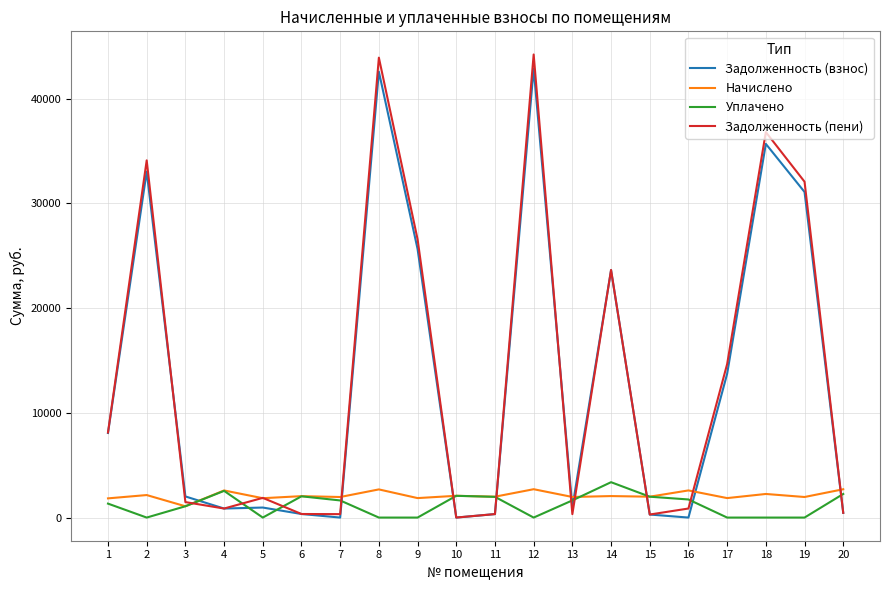

The value of Начислено at 8 is 2689.6. True or false?

True